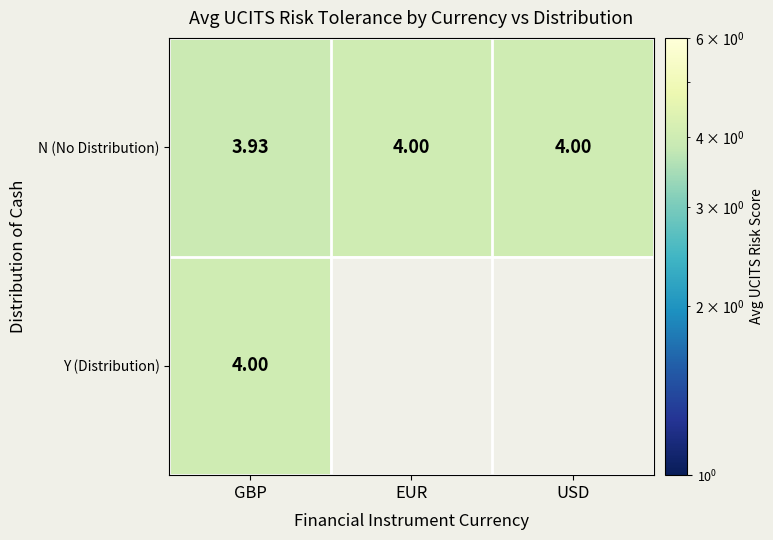

At which label is N (No Distribution) closest to 3?

GBP